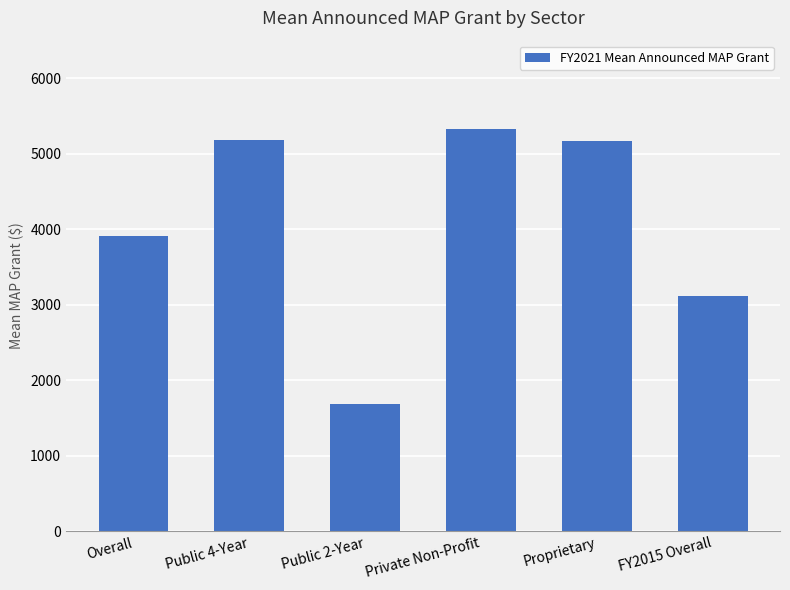

What is the difference between the second highest and second lowest values?

2068